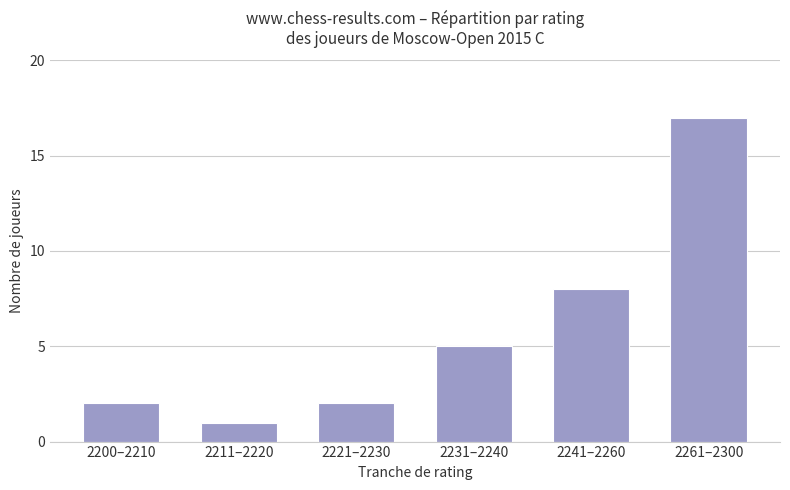

Reading right to left, list all the values displayed in this chart.

17	8	5	2	1	2